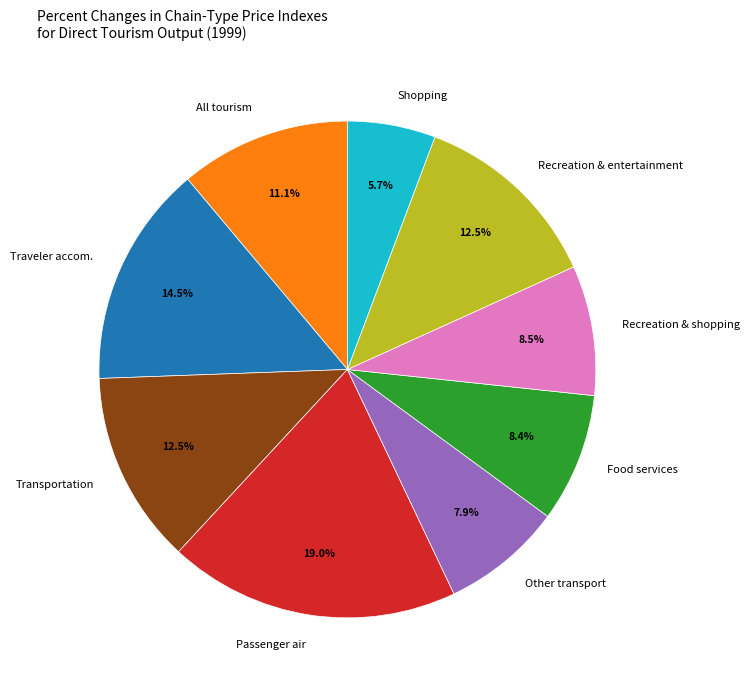

Combined, do Transportation and Traveler accom. account for over 50%?

No